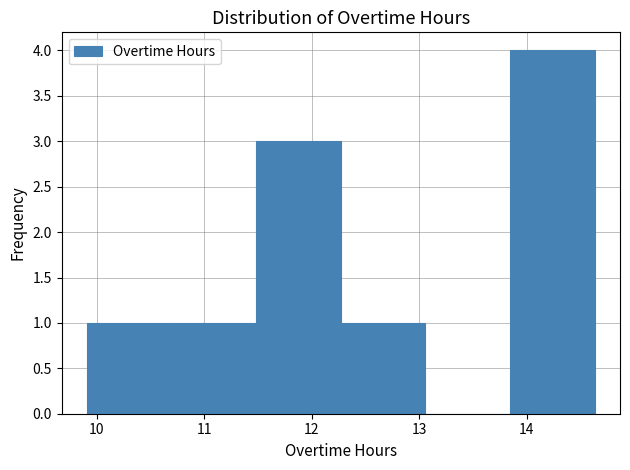

Reading left to right, list every bar in this chart as the range it spans on the x-axis followed by its height. Neither the bar edges nor the heights are printed on the chart, so give them approximately, as read against the axes.

9.9 to 10.7: 1
10.7 to 11.5: 1
11.5 to 12.3: 3
12.3 to 13.1: 1
13.1 to 13.8: 0
13.8 to 14.6: 4